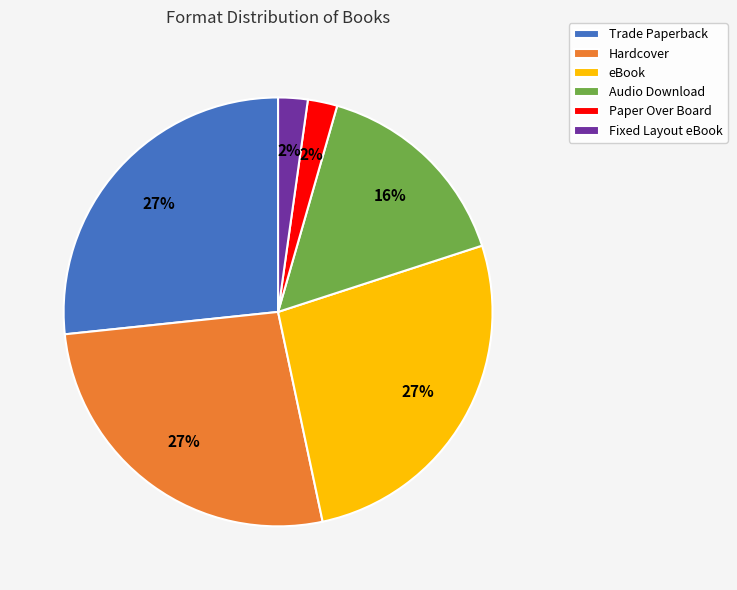

Between Paper Over Board and Trade Paperback, which is larger?

Trade Paperback